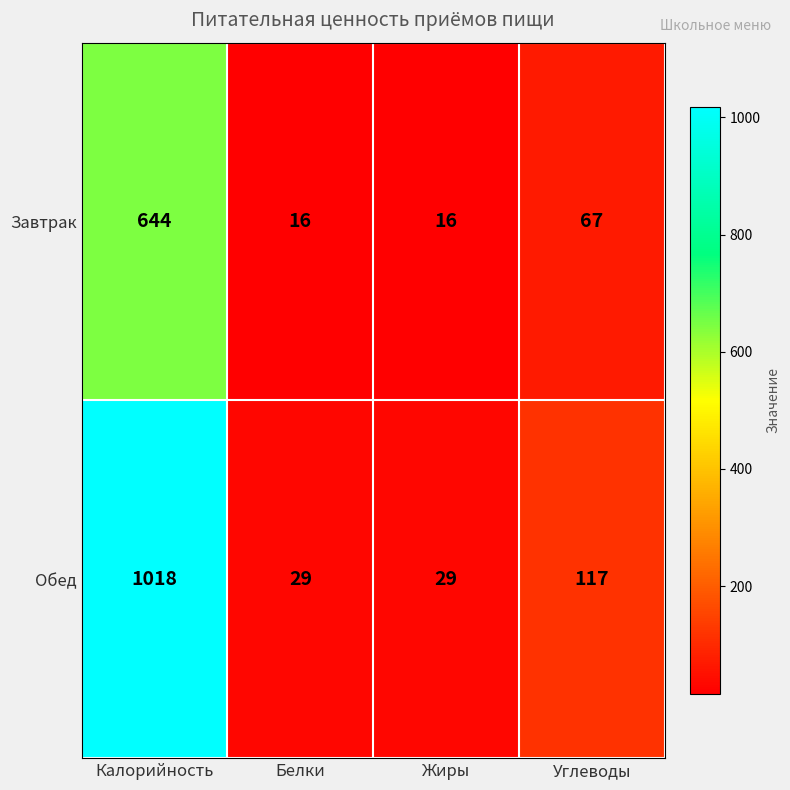

Which series changed the most between Белки and Углеводы?

Обед